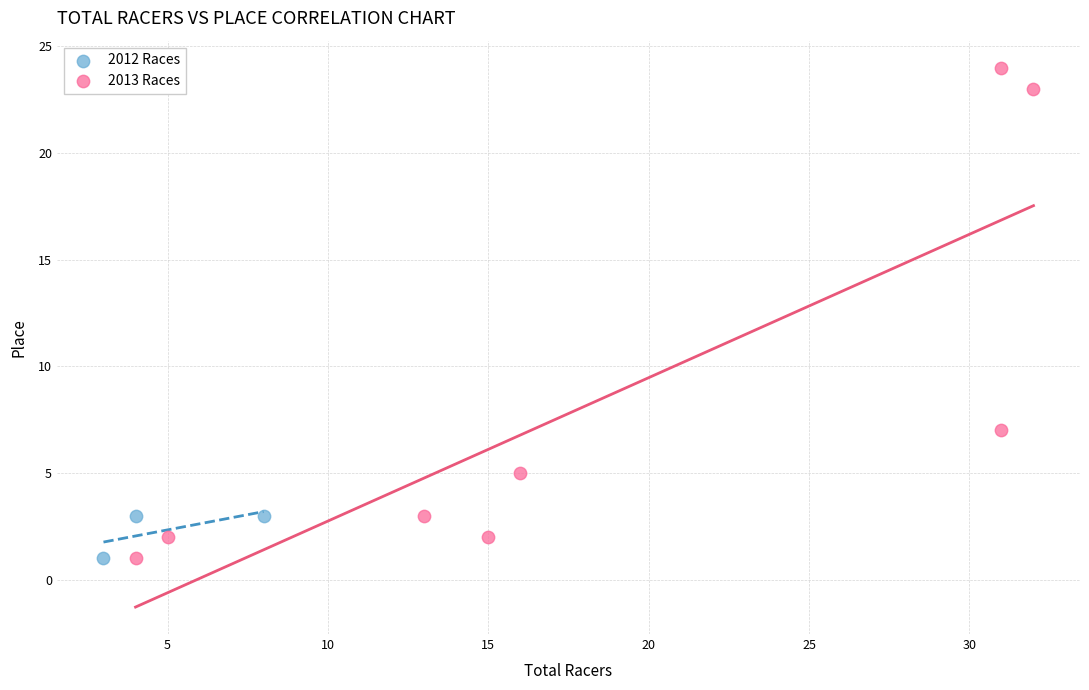

What are all the series names shown in the legend?

2012 Races, 2013 Races